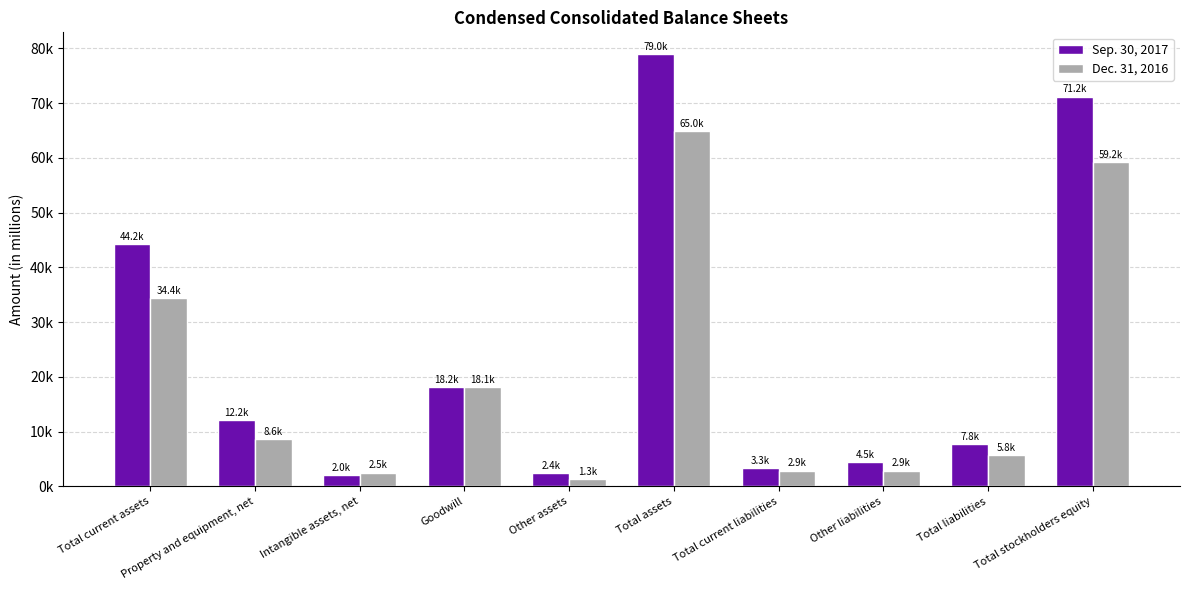

Rank the categories by Dec. 31, 2016 value from highest to lowest.

Total assets, Total stockholders equity, Total current assets, Goodwill, Property and equipment, net, Total liabilities, Other liabilities, Total current liabilities, Intangible assets, net, Other assets